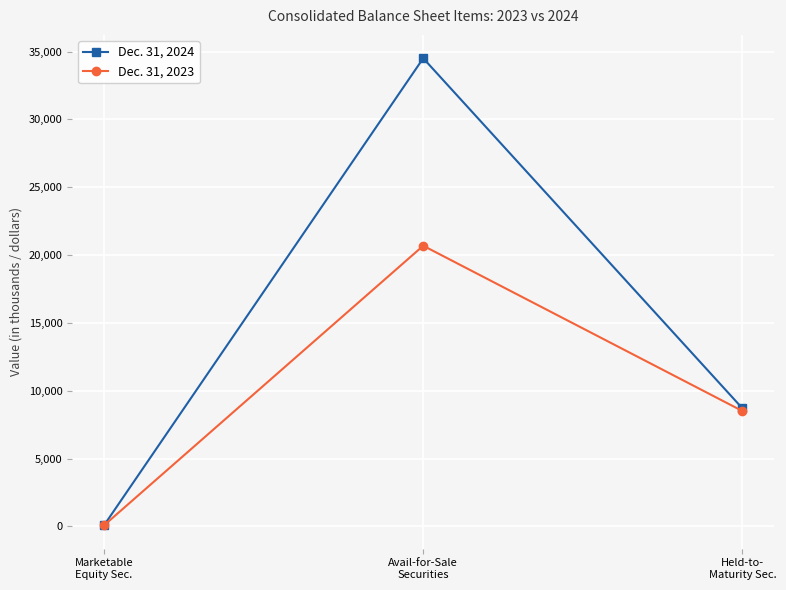

At which label does Dec. 31, 2023 first exceed 8503?

Avail-for-Sale
Securities